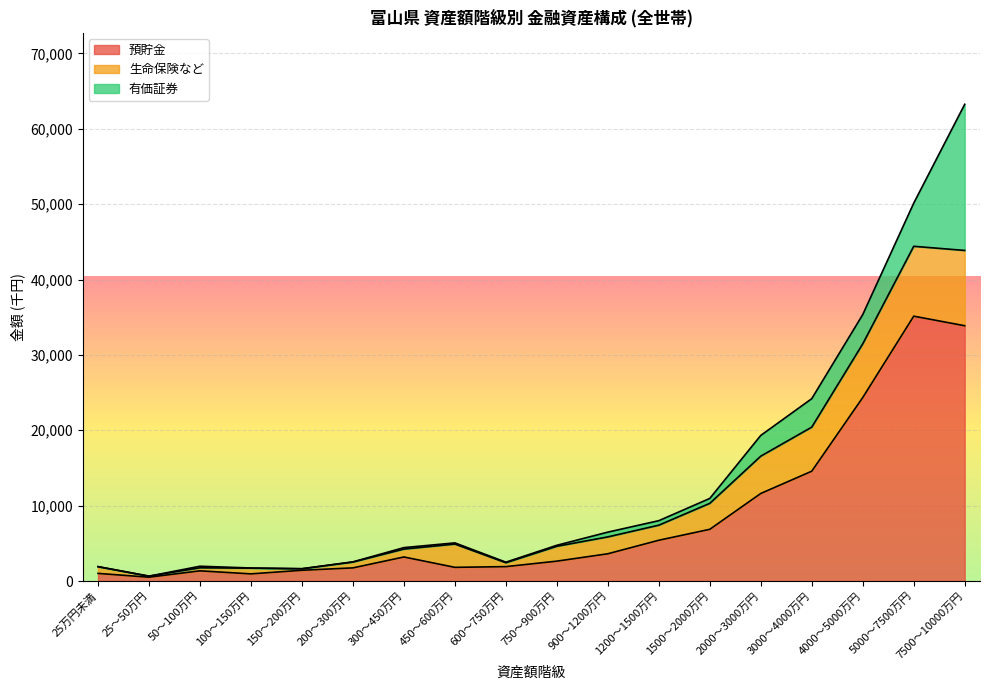

How many times do 生命保険など and 有価証券 cross each other?

1